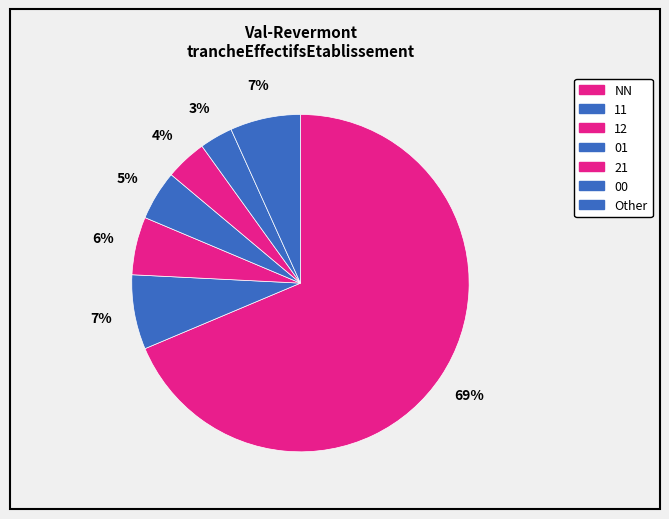

The NN slice represents 75% of the pie. True or false?

False